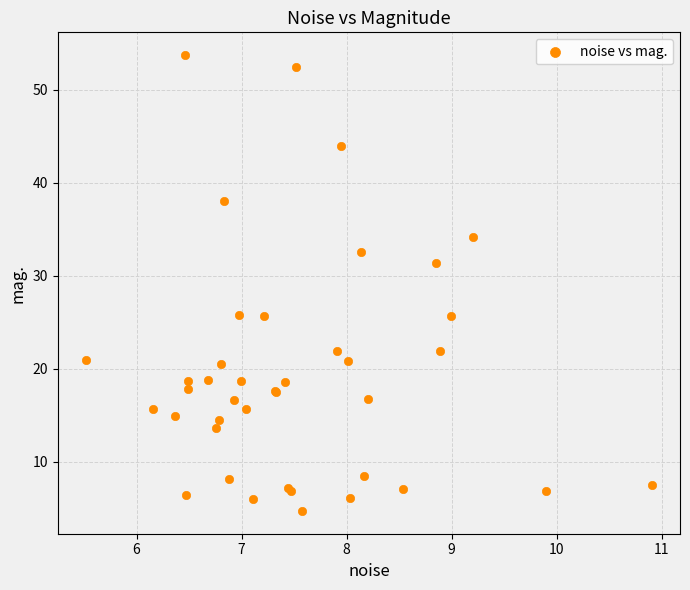

What Y value in the scatter plot is closest to 29?

31.3